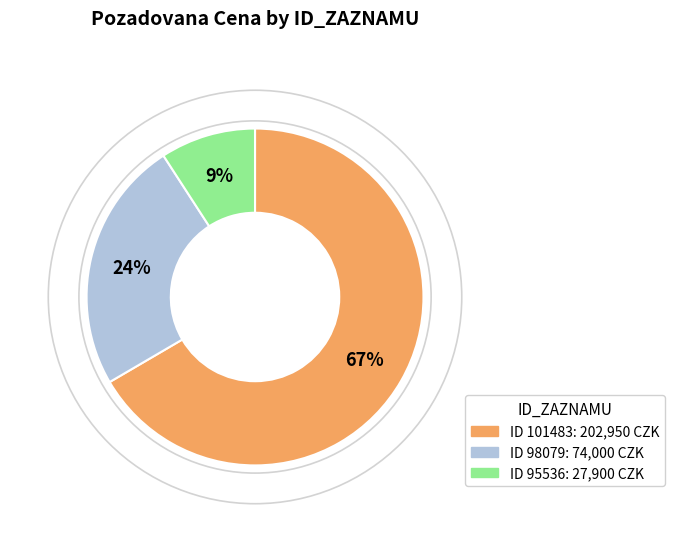

To the nearest percent, what is the average slice percentage?

33%